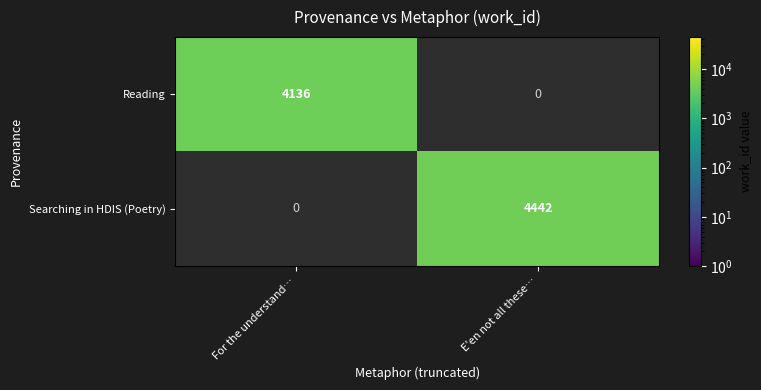

Is the value of Searching in HDIS (Poetry) at E'en not all these… greater than the value of Reading at For the understand…?

Yes